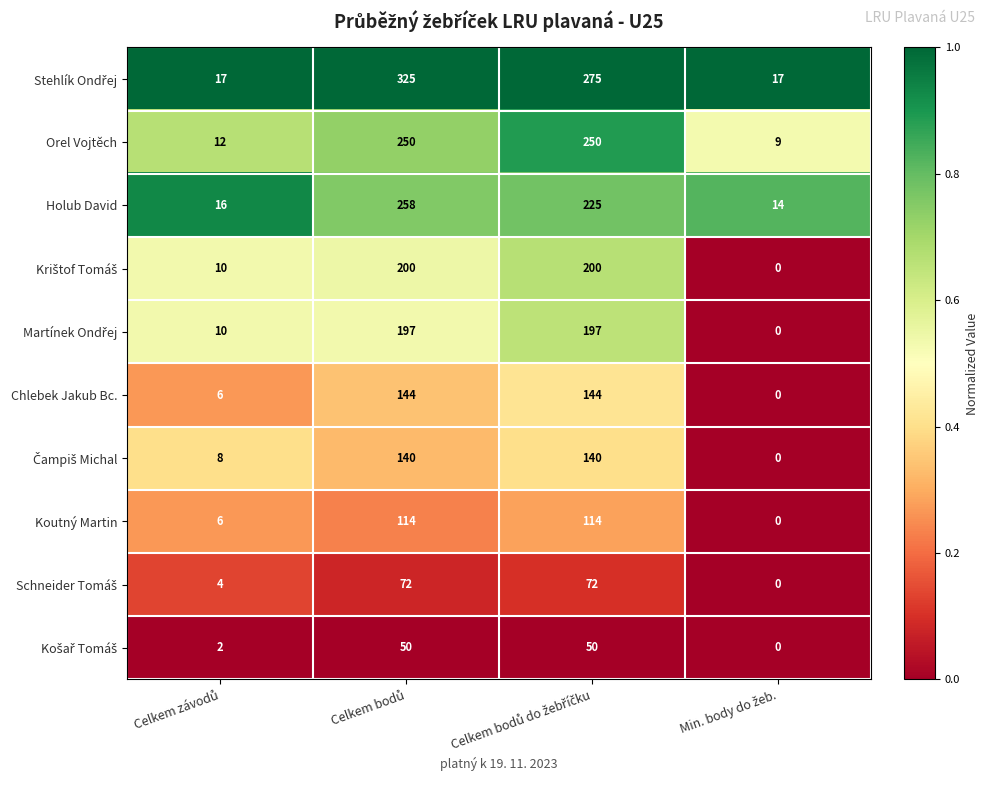

What is the greatest value displayed?

325